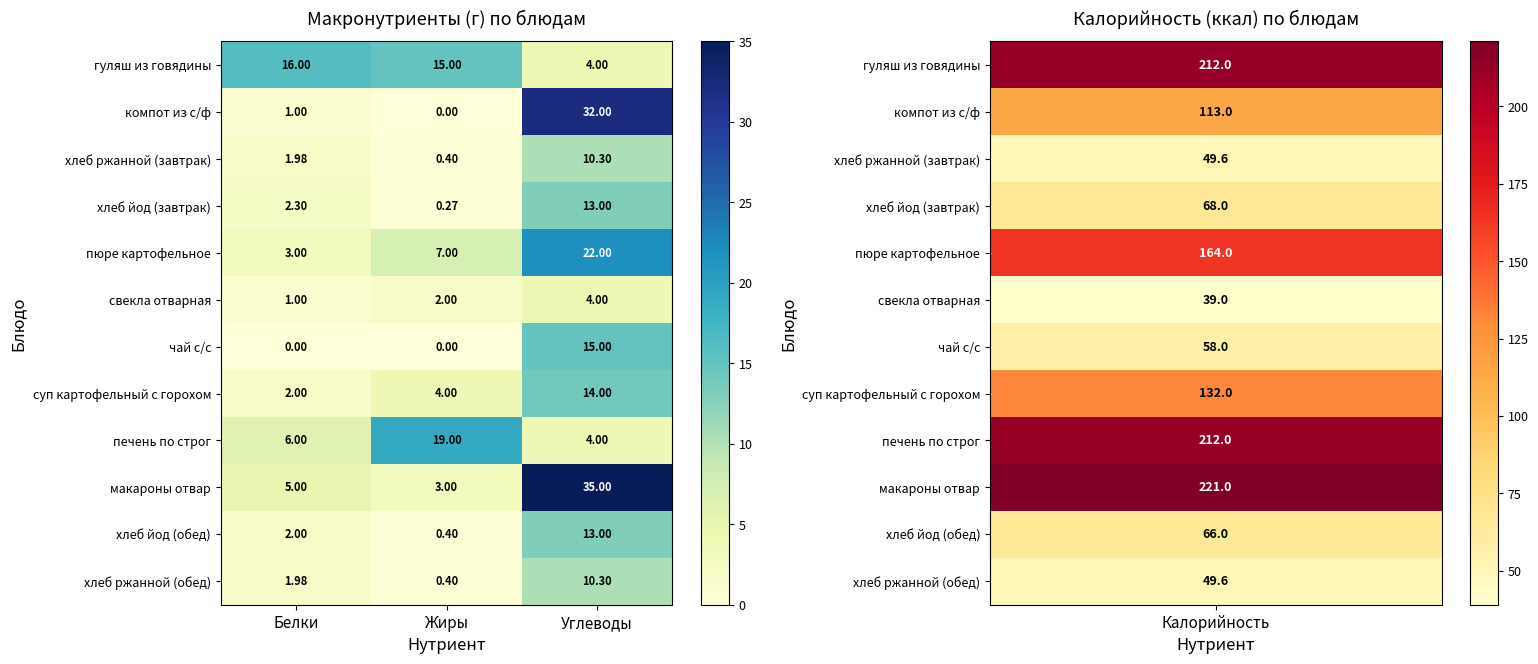

Is the value of свекла отварная at Жиры greater than the value of печень по строг at Углеводы?

No